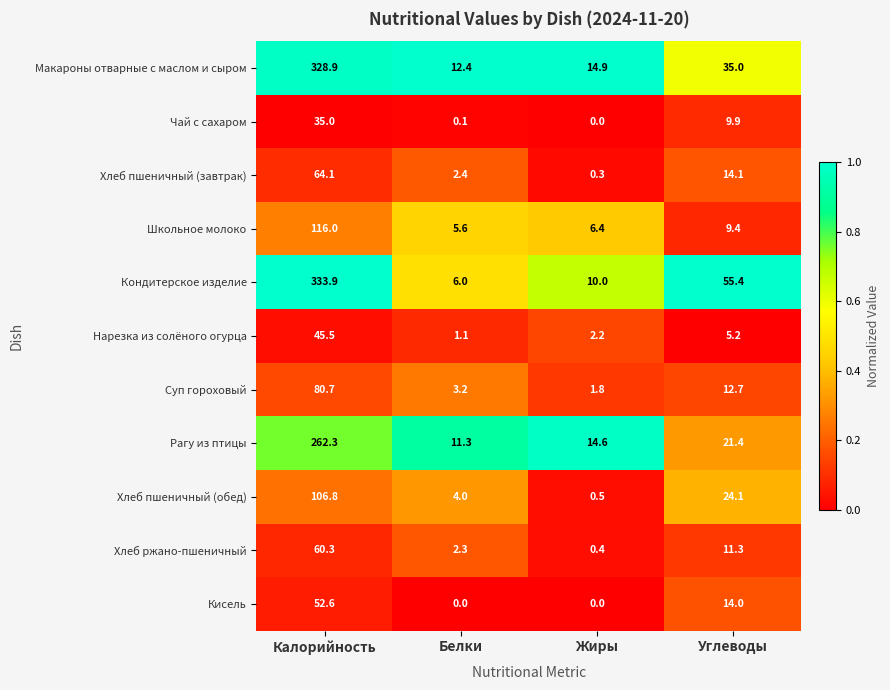

What is the sum of the Макароны отварные с маслом и сыром values at Жиры and Белки?

27.3